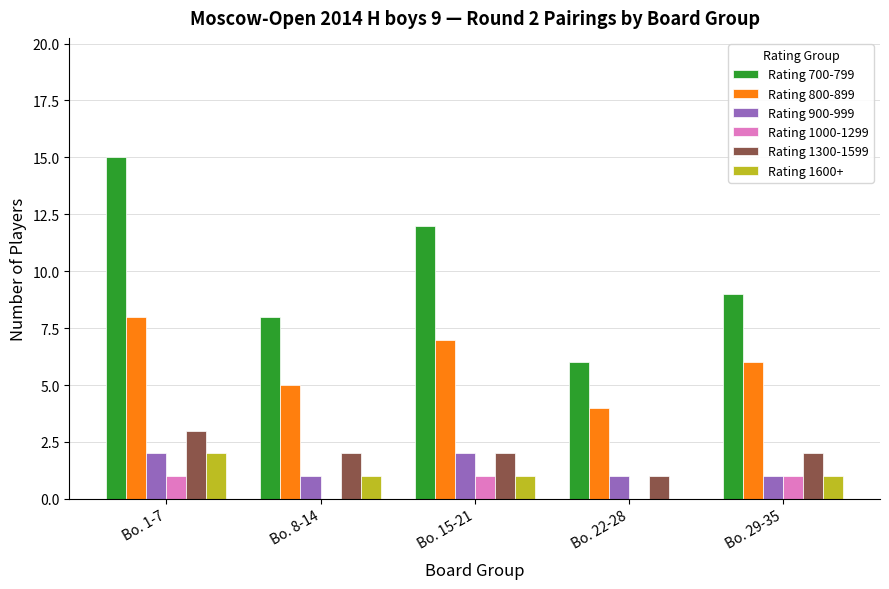

Are the bars horizontal?

No